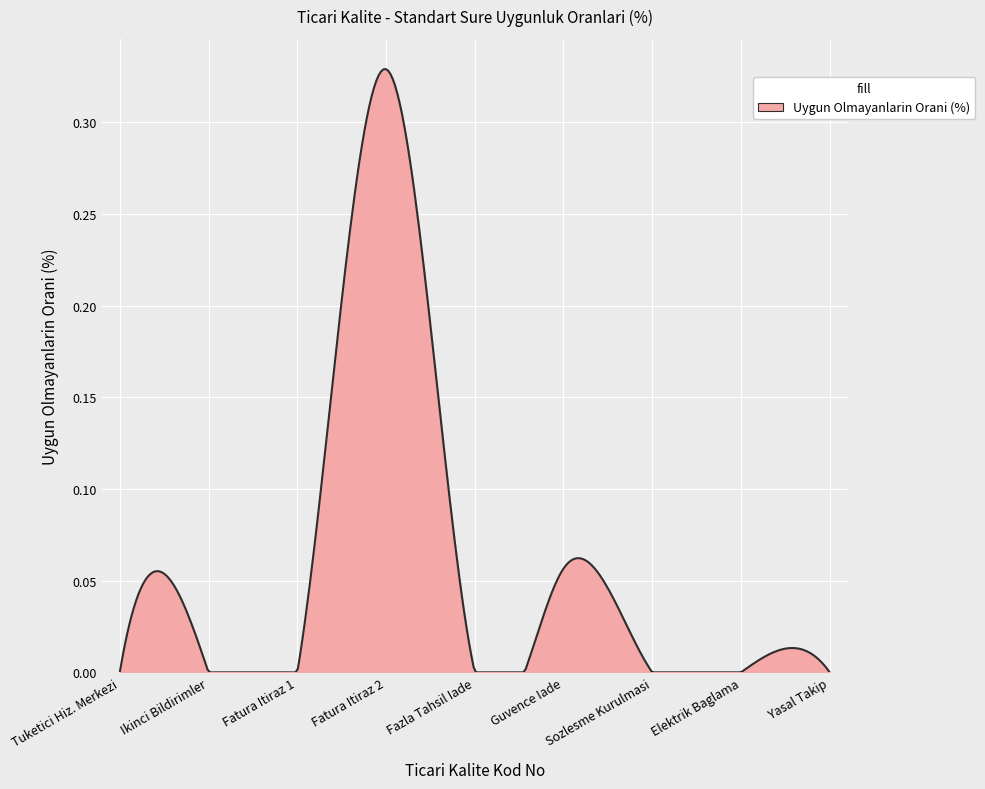

Reading left to right, what are all the values shown in this chart?

0.0	0.0	0.0	0.3	0.0	0.1	0.0	0.0	0.0